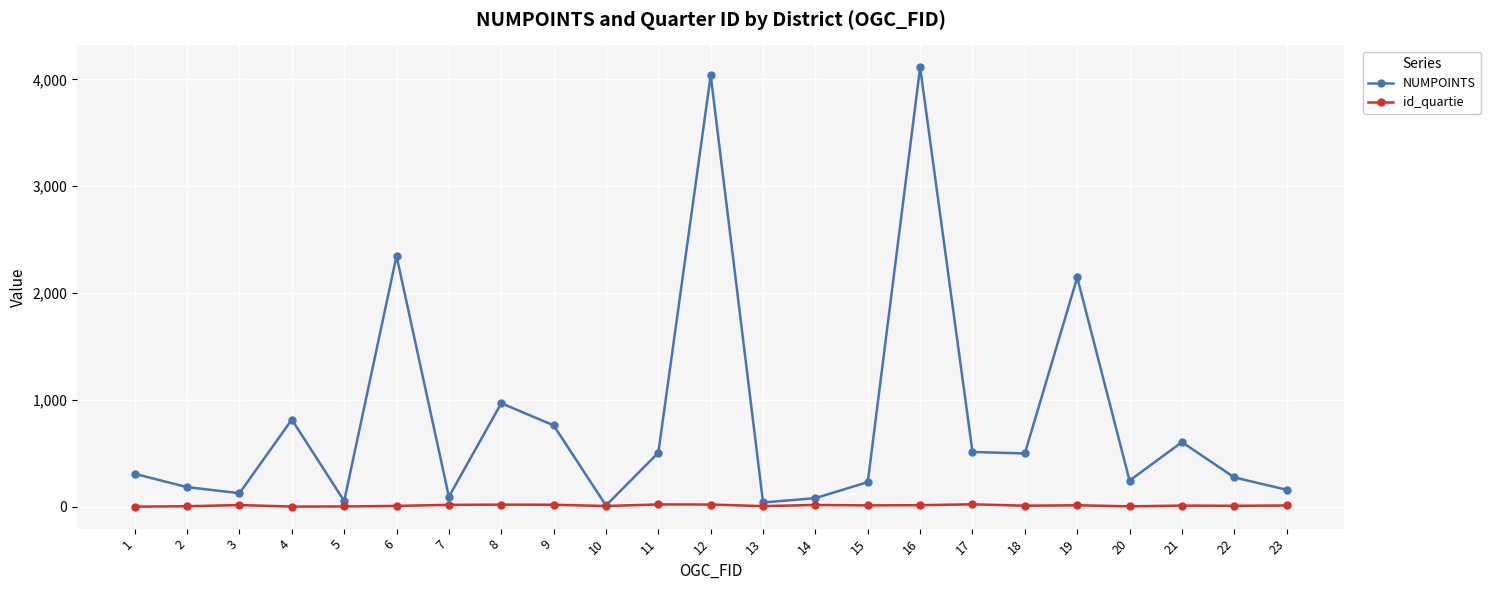

What is the highest value of the NUMPOINTS series?

4112